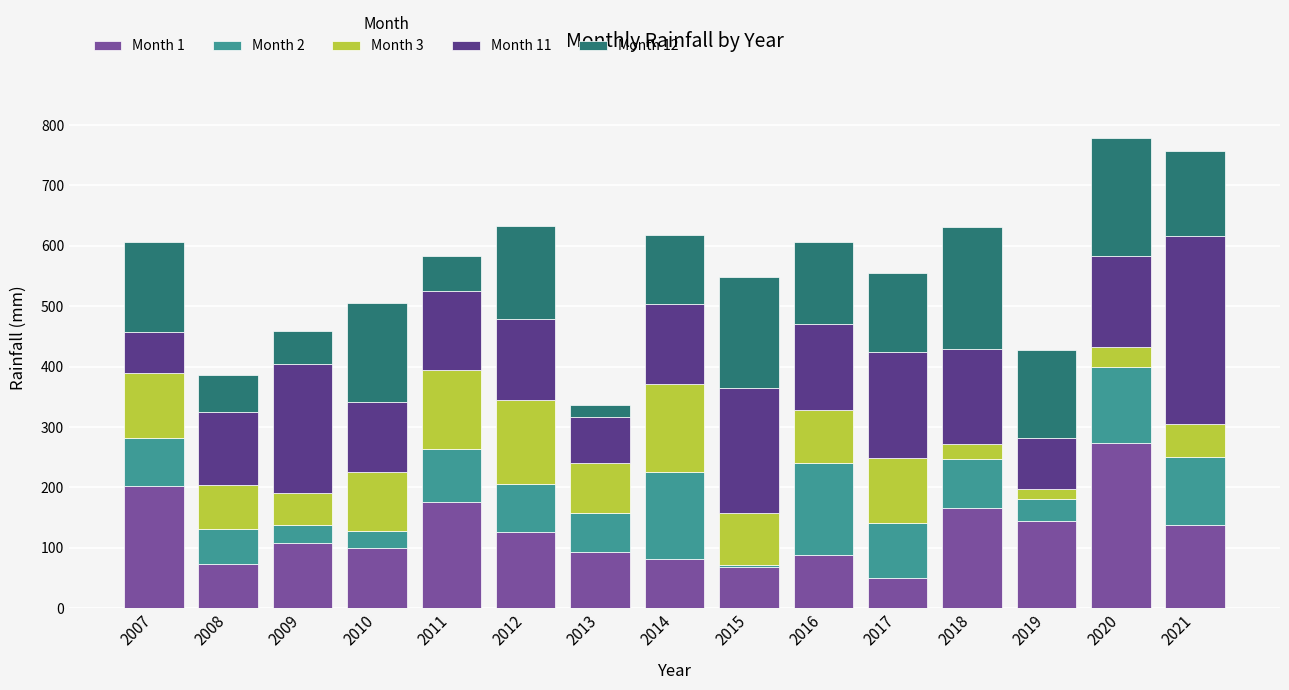

How many values in the Month 1 series exceed 107?

8